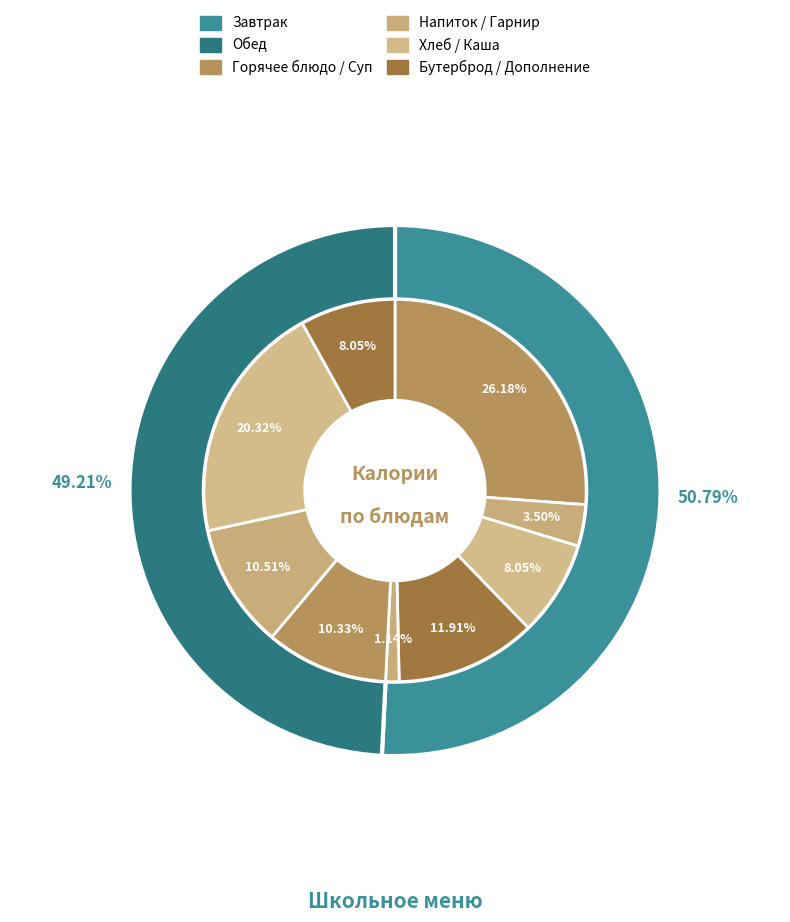

To the nearest percent, what is the average slice percentage?

11%